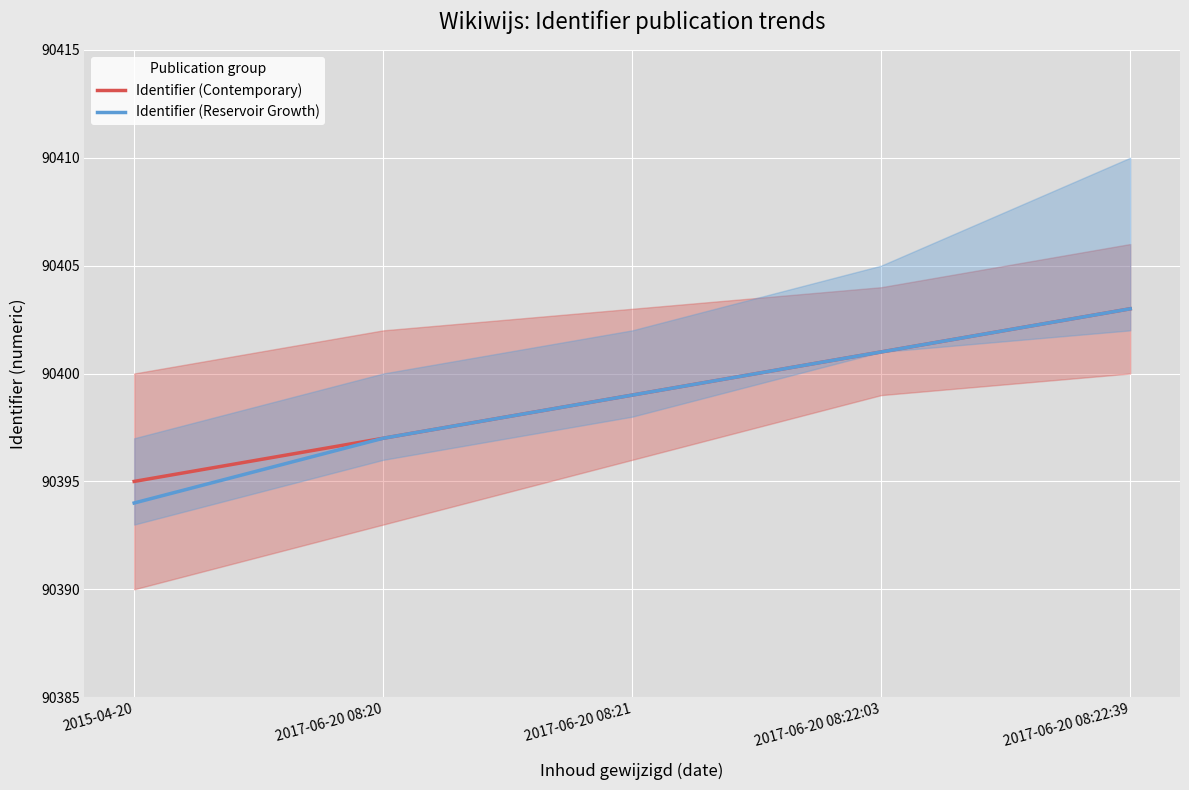

At which label does Identifier (Reservoir Growth) reach its minimum?

2015-04-20